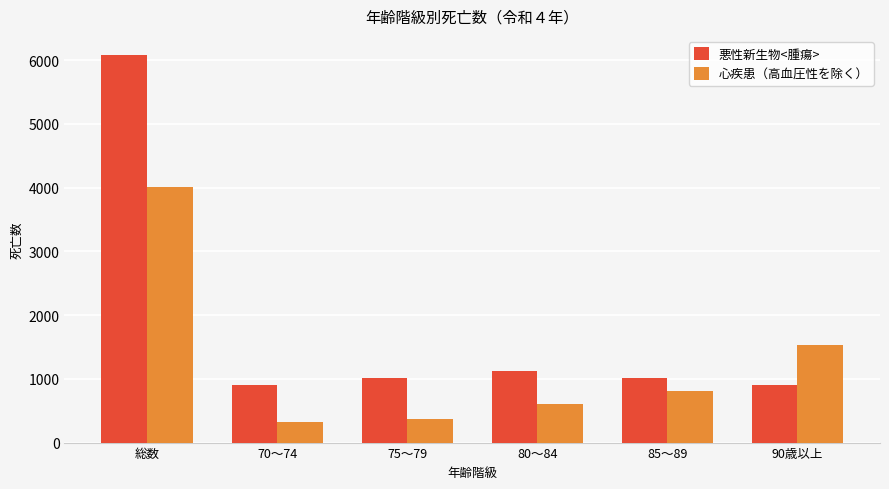

What position from the right is 70～74?

5